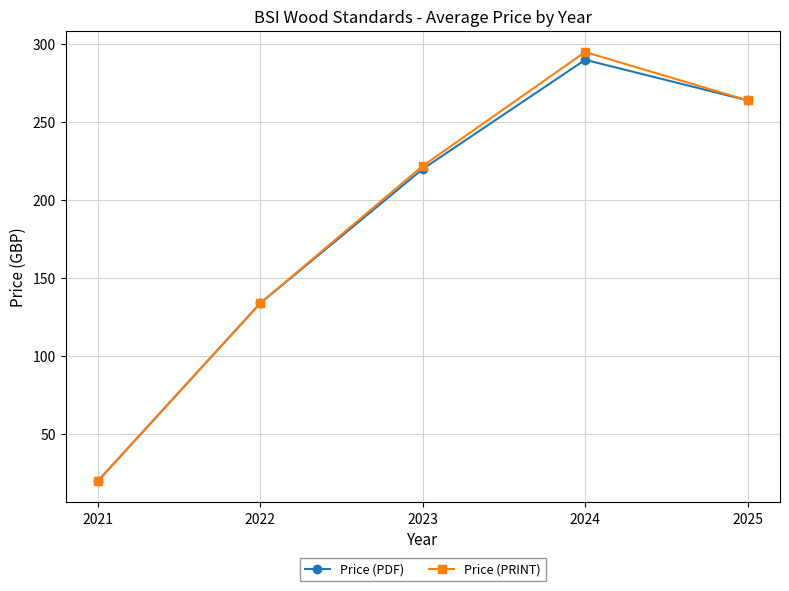

Rank the categories by Price (PDF) value from lowest to highest.

2021, 2022, 2023, 2025, 2024